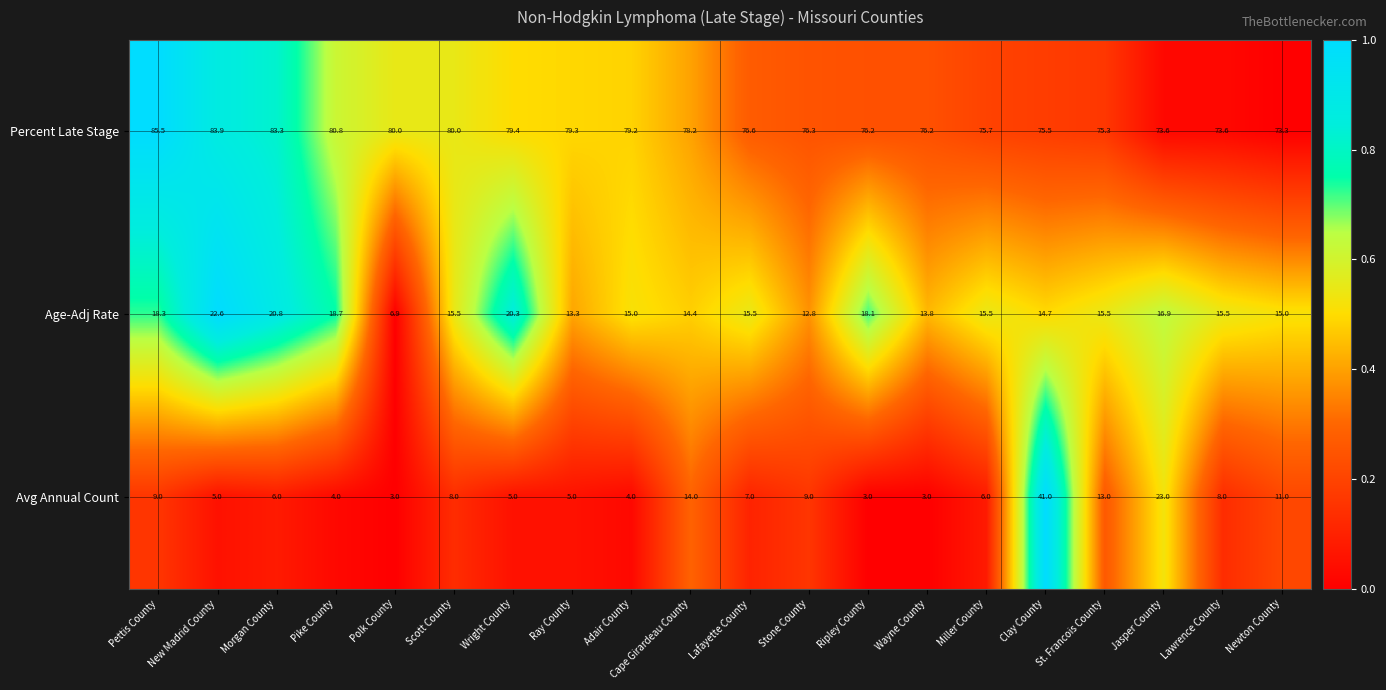

The Percent Late Stage series shows 79.3 at Ray County. True or false?

True